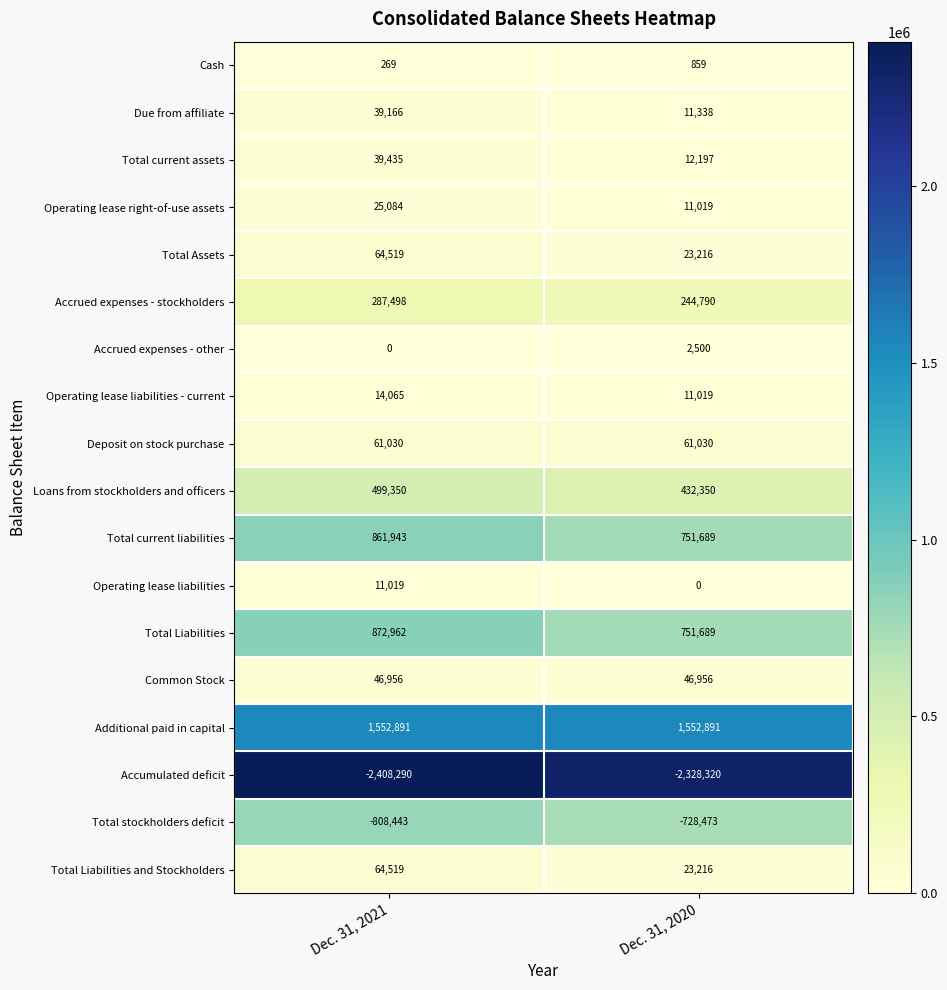

List the labels in order of Total stockholders deficit value, smallest first.

Dec. 31, 2021, Dec. 31, 2020